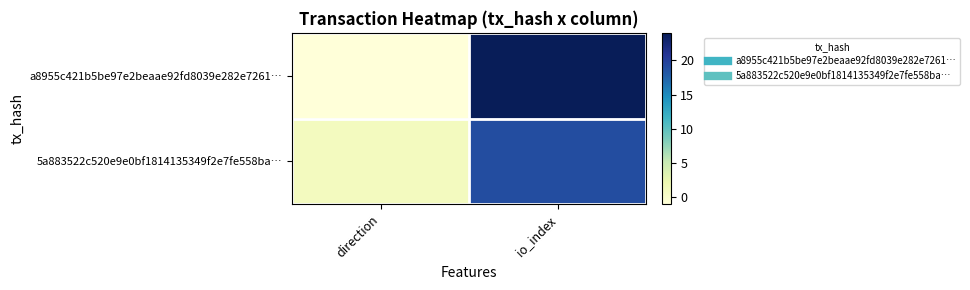

Reading right to left, transcribe all the data shown in this chart.

a8955c421b5be97e2beaae92fd8039e282e7261…: io_index=24	direction=-1
5a883522c520e9e0bf1814135349f2e7fe558ba…: io_index=19	direction=1